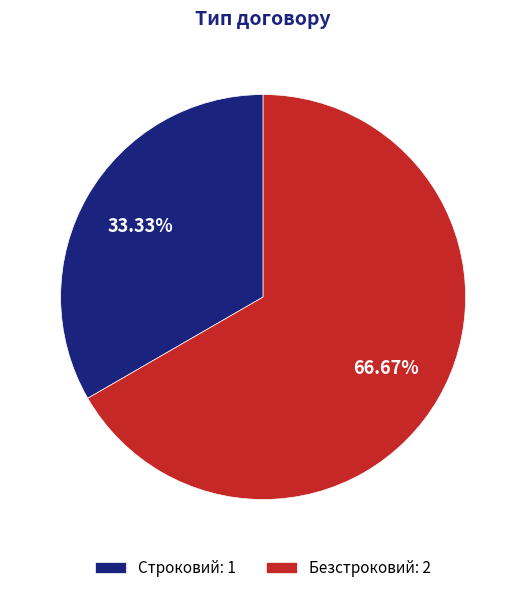

Which category has the smallest portion of the pie?

Строковий